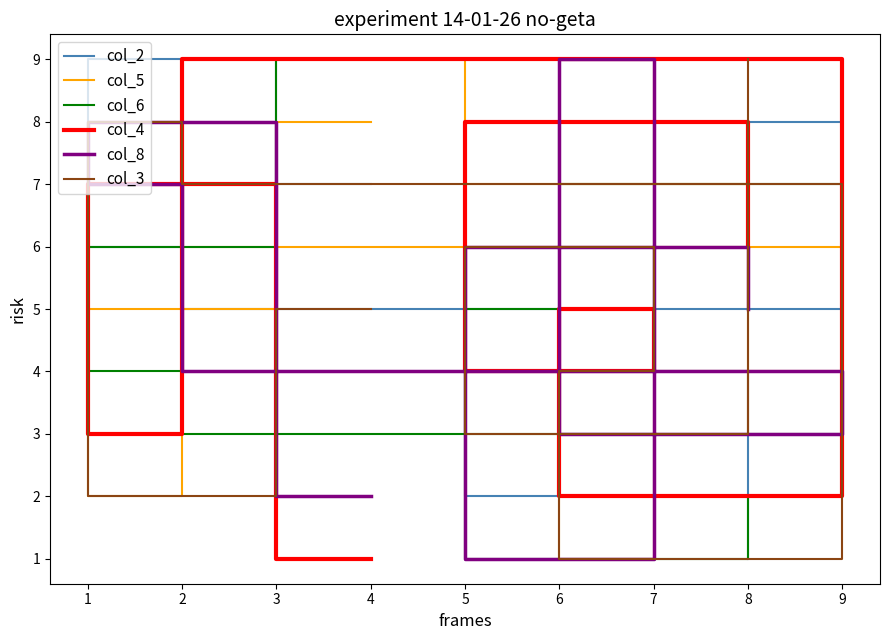

What is the difference between the highest and lowest values at 1?

6